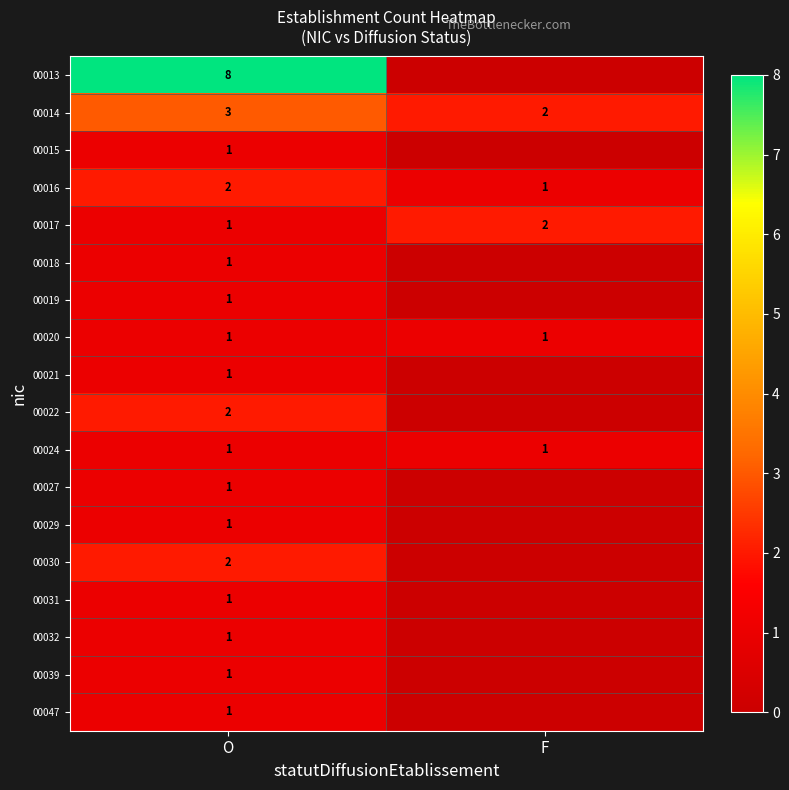

How many data points does each series have?

2